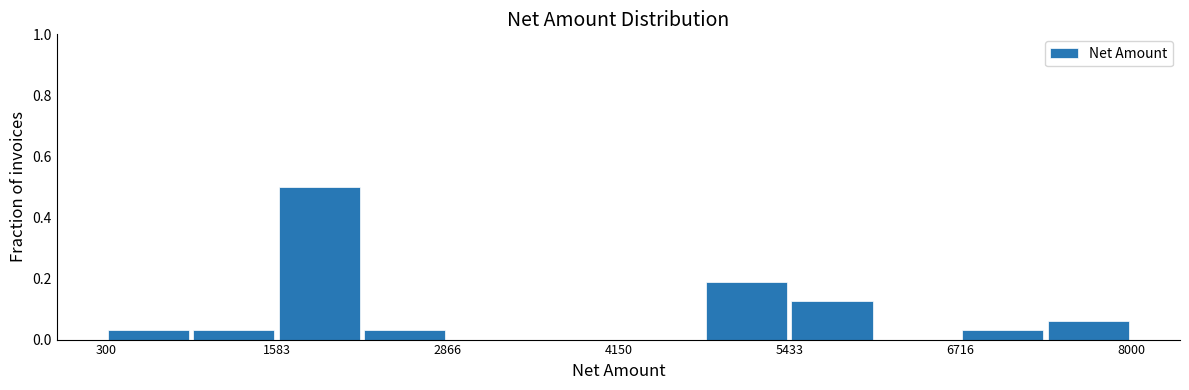

Around what value on the x-axis is the tallest bar? Give the approximate position of its centre, as read against the axis.

2000